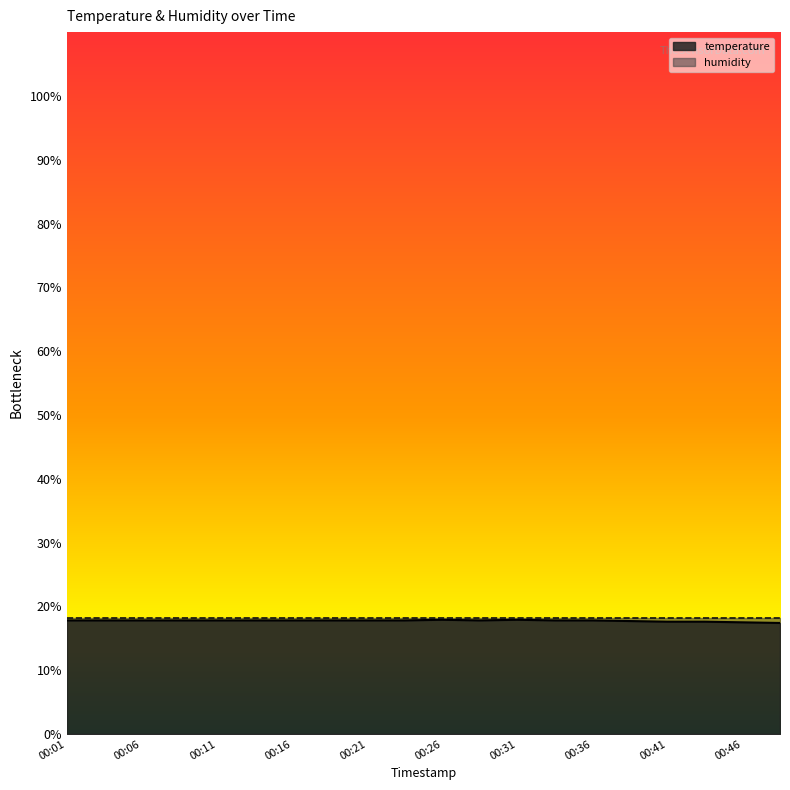

What is the average value?

17.8